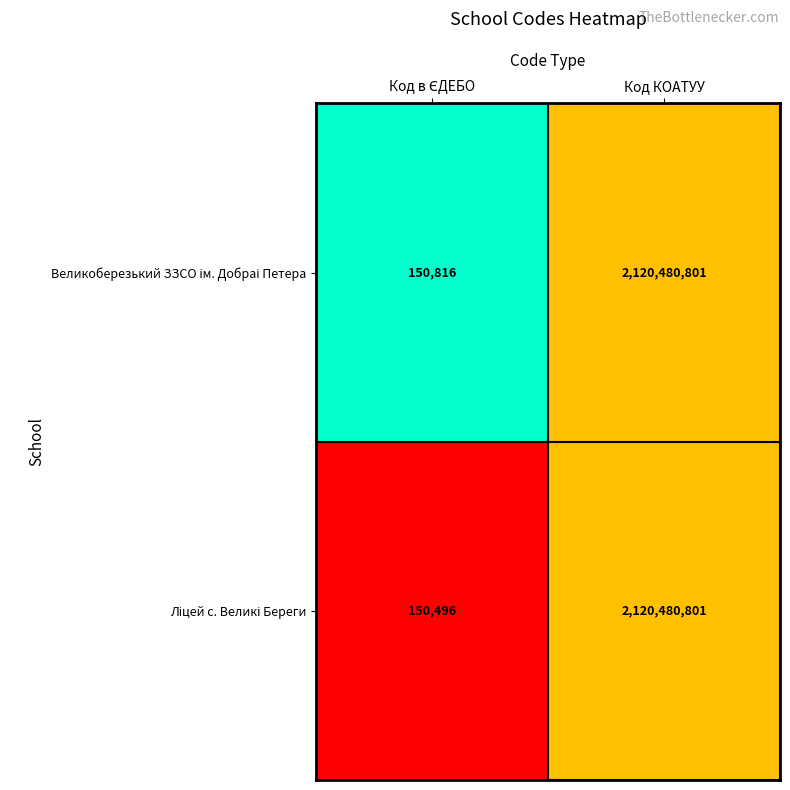

At which category is the sum across all series the highest?

Код КОАТУУ